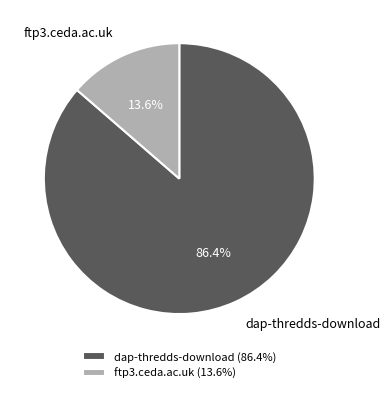

Rank the categories by value from highest to lowest.

dap-thredds-download, ftp3.ceda.ac.uk